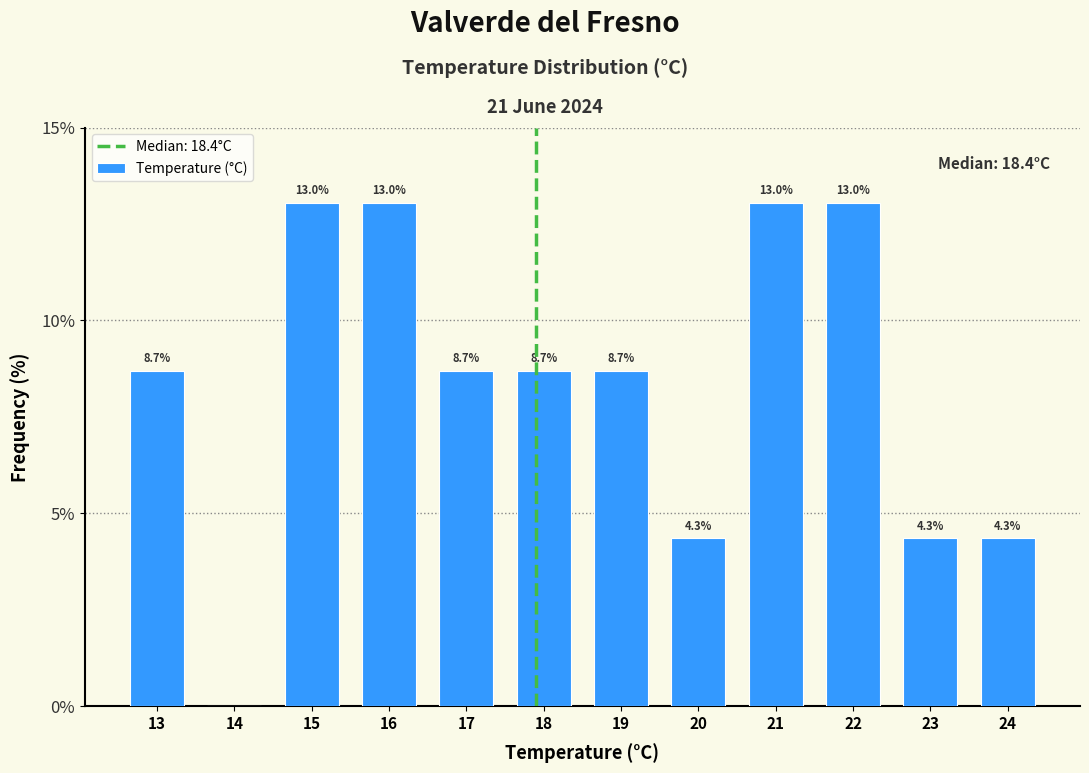

Reading left to right, list all the values displayed in this chart.

13=8.7	14=0.0	15=13.0	16=13.0	17=8.7	18=8.7	19=8.7	20=4.3	21=13.0	22=13.0	23=4.3	24=4.3